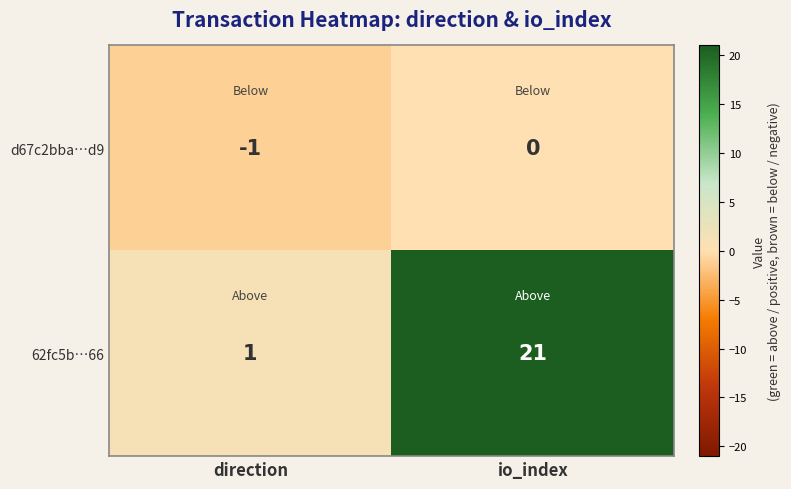

Which category has the highest value across all series?

io_index